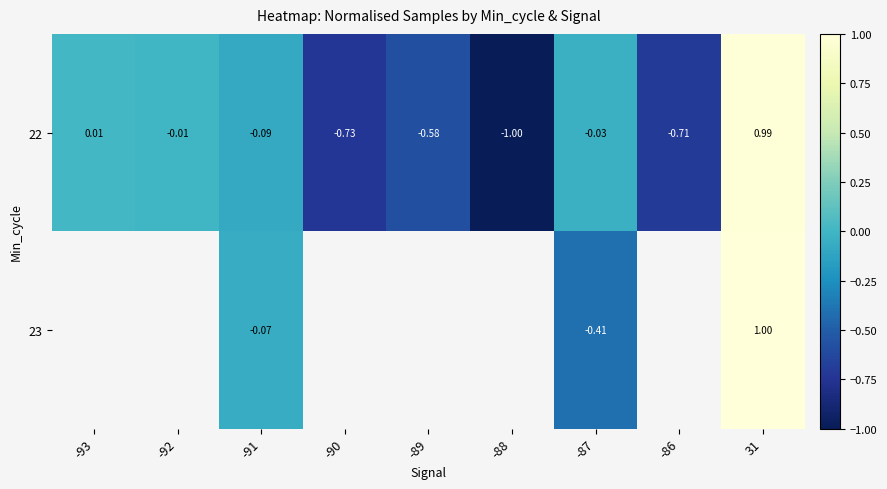

Is the value of 22 at -93 greater than the value of 23 at 31?

No